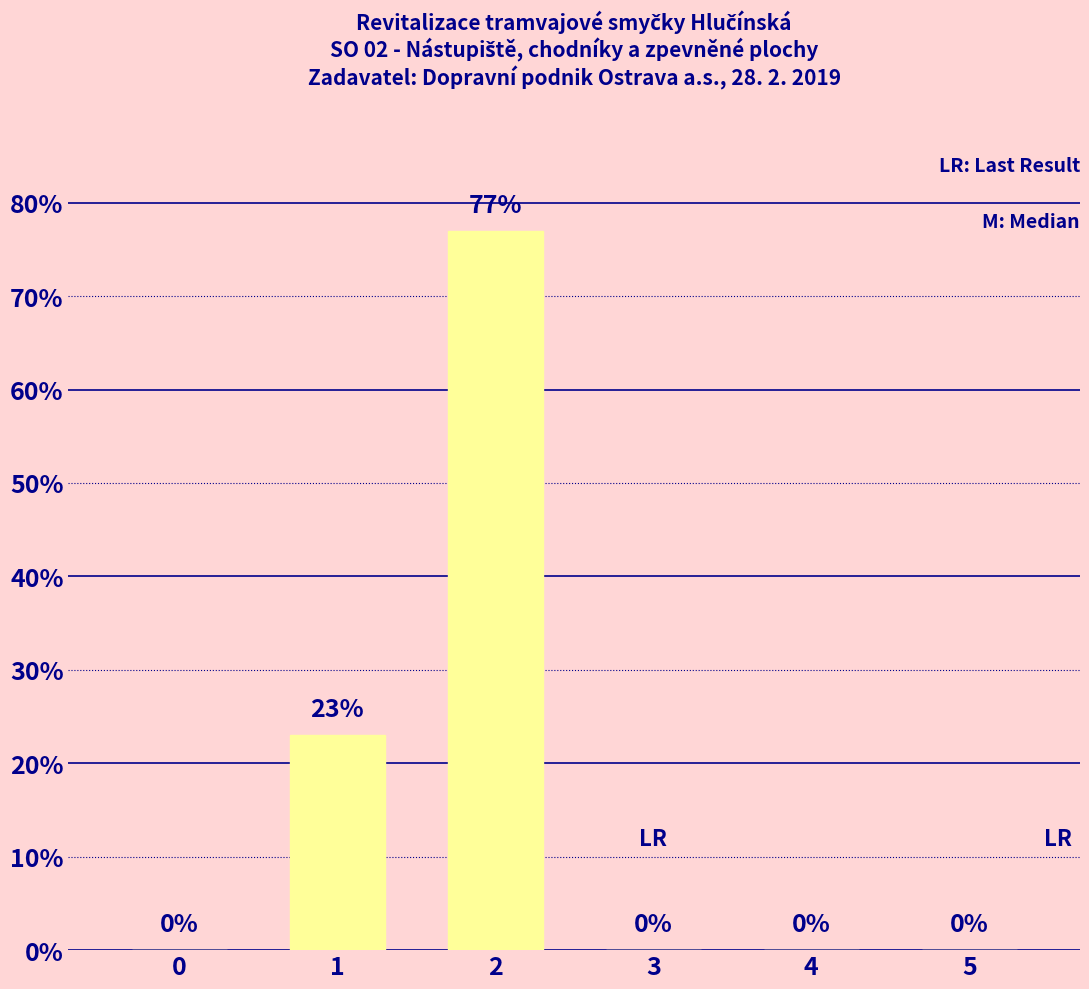

True or false: the data shows -44 at 5.

False